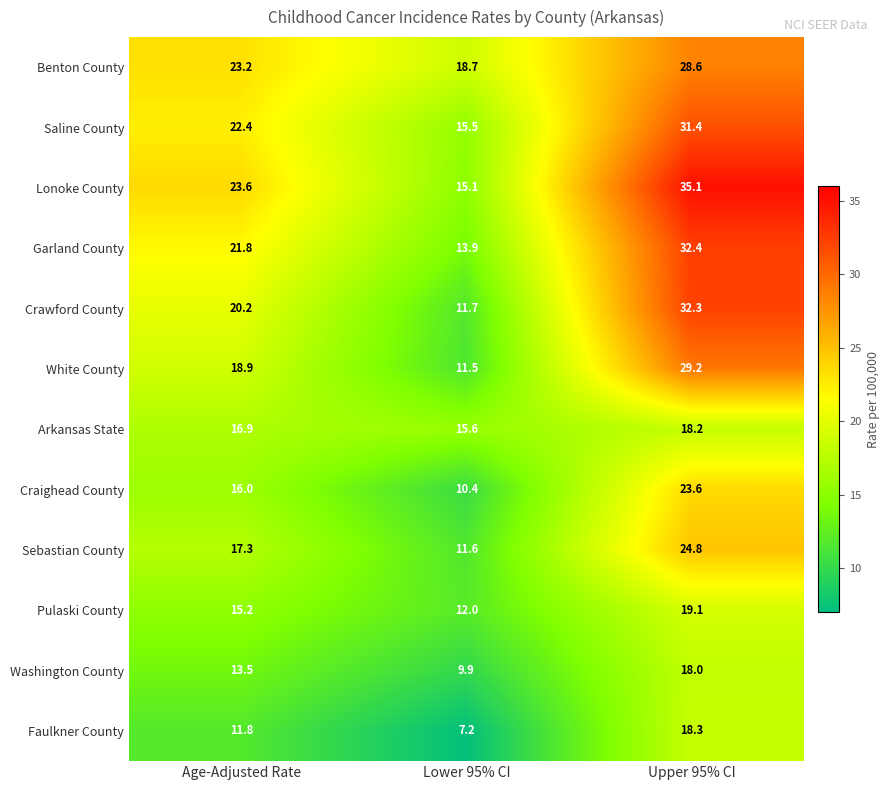

Rank the series at Age-Adjusted Rate from lowest to highest value.

Faulkner County, Washington County, Pulaski County, Craighead County, Arkansas State, Sebastian County, White County, Crawford County, Garland County, Saline County, Benton County, Lonoke County